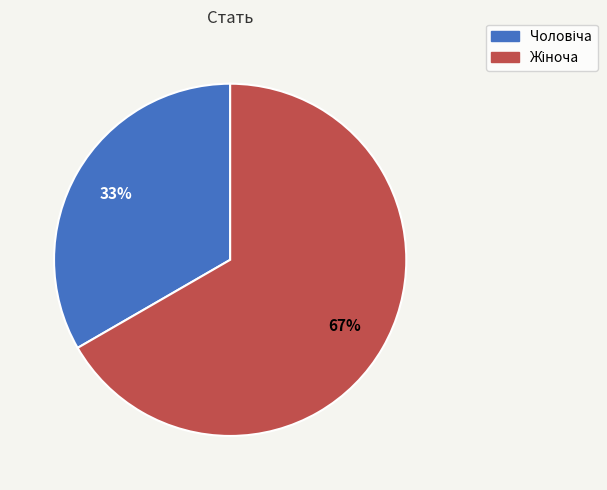

To the nearest percent, what is the average slice percentage?

50%